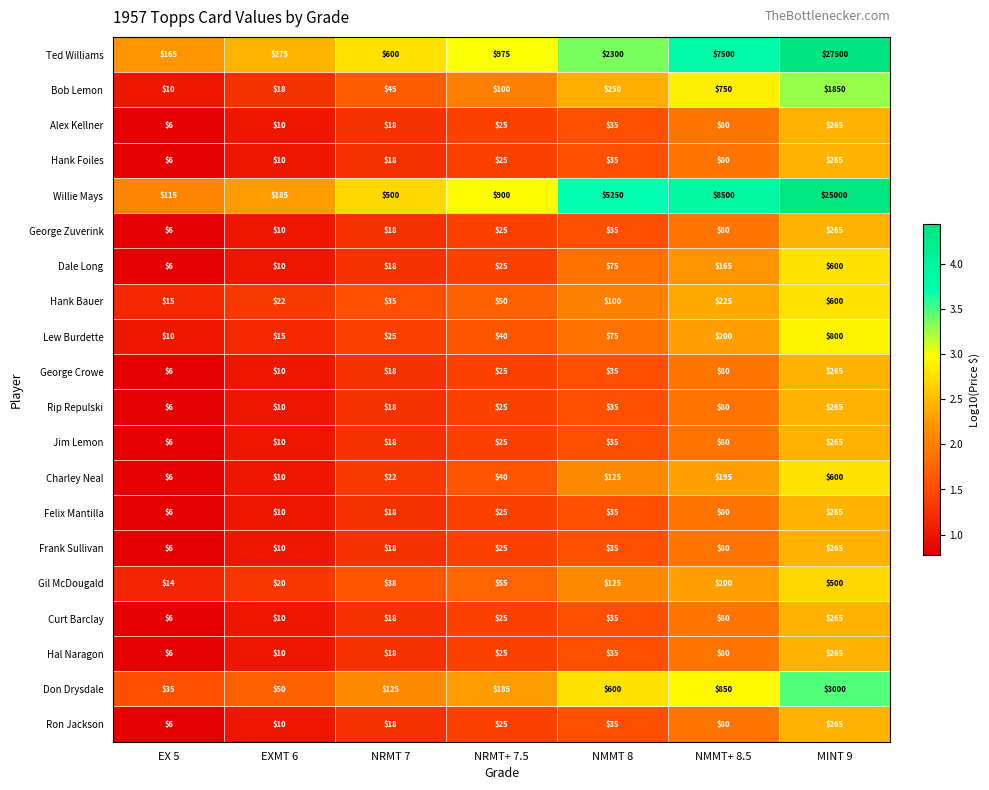

List the labels in order of Hank Bauer value, smallest first.

EX 5, EXMT 6, NRMT 7, NRMT+ 7.5, NMMT 8, NMMT+ 8.5, MINT 9